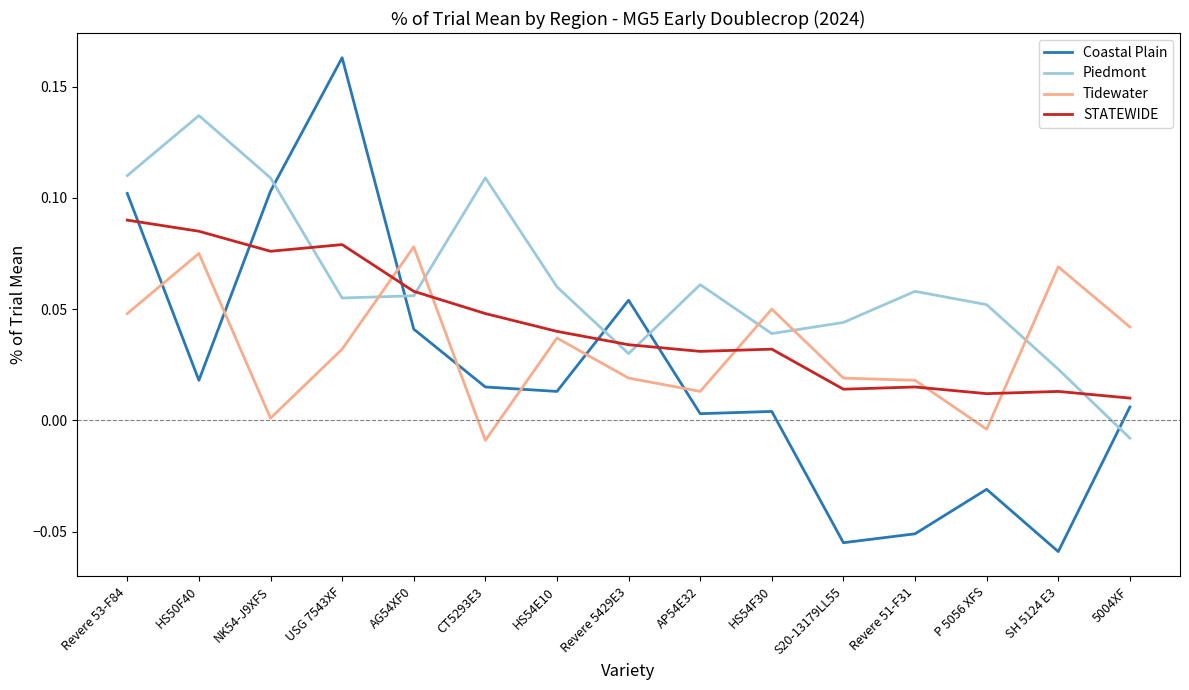

At which category does Tidewater reach its first local valley?

NK54-J9XFS